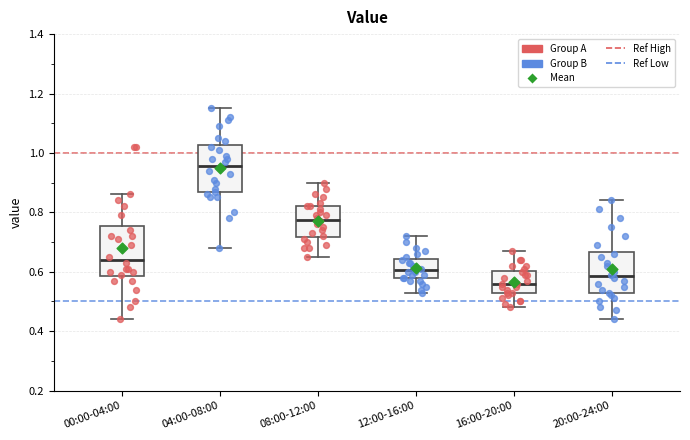

Reading left to right, transcribe this box plot: for each box, give where its median line is, the range the box spans, and where its two whiskers end, as read against the y-axis. The values are not printed on the chart, so give them approximately, as read against the axis.

00:00-04:00: median 0.64, box 0.58 to 0.76, whiskers 0.44 to 0.86
04:00-08:00: median 0.96, box 0.86 to 1.02, whiskers 0.68 to 1.16
08:00-12:00: median 0.78, box 0.72 to 0.82, whiskers 0.66 to 0.90
12:00-16:00: median 0.60, box 0.58 to 0.64, whiskers 0.54 to 0.72
16:00-20:00: median 0.56, box 0.52 to 0.60, whiskers 0.48 to 0.68
20:00-24:00: median 0.58, box 0.52 to 0.66, whiskers 0.44 to 0.84